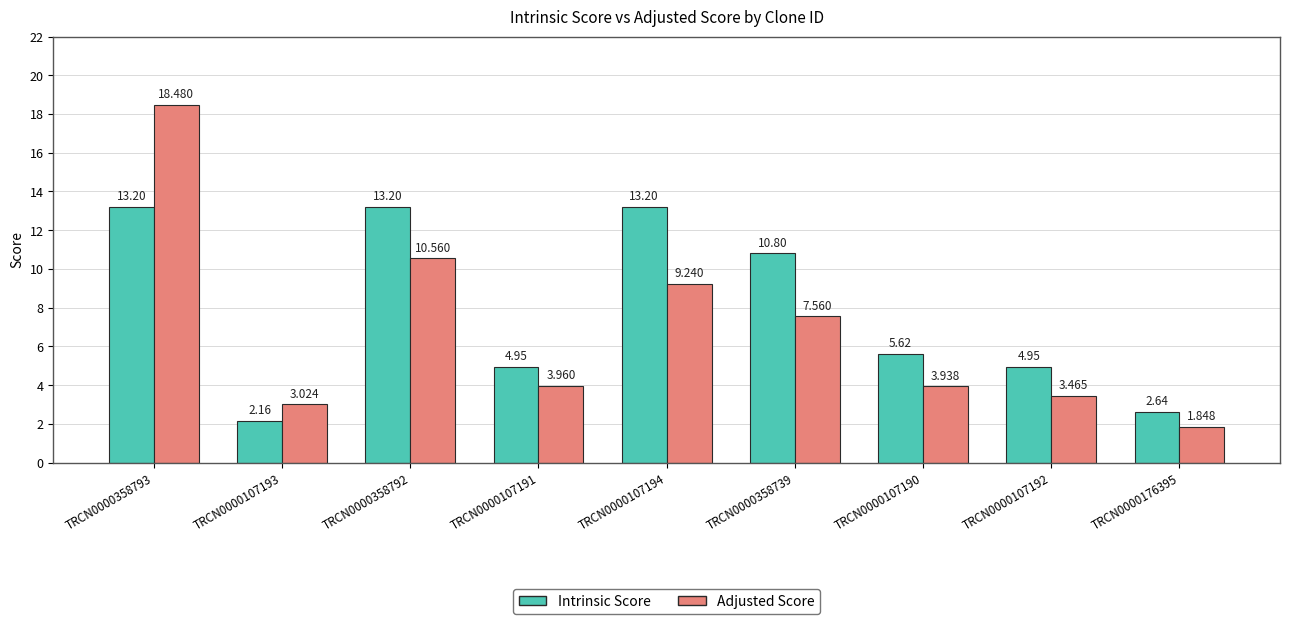

Is the value of Intrinsic Score at TRCN0000107193 greater than the value of Adjusted Score at TRCN0000358793?

No